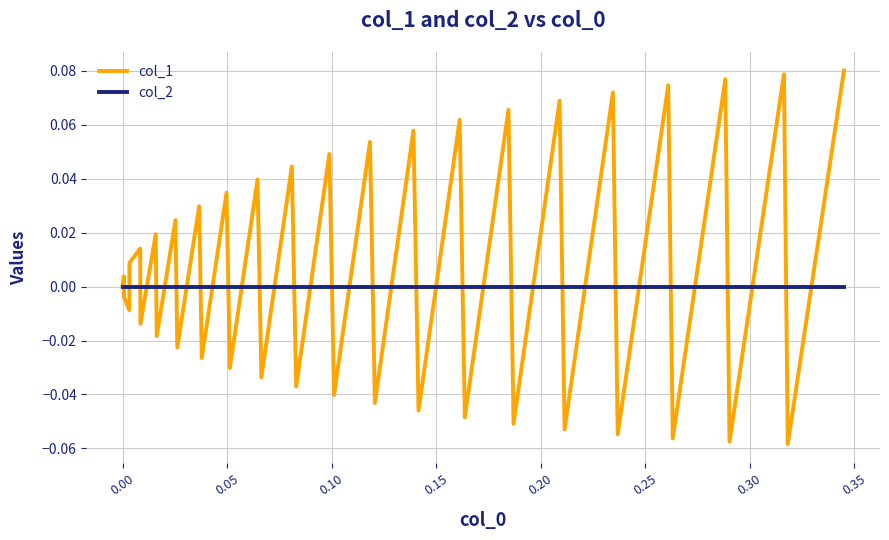

List the series in order of their peak value, lowest first.

col_2, col_1